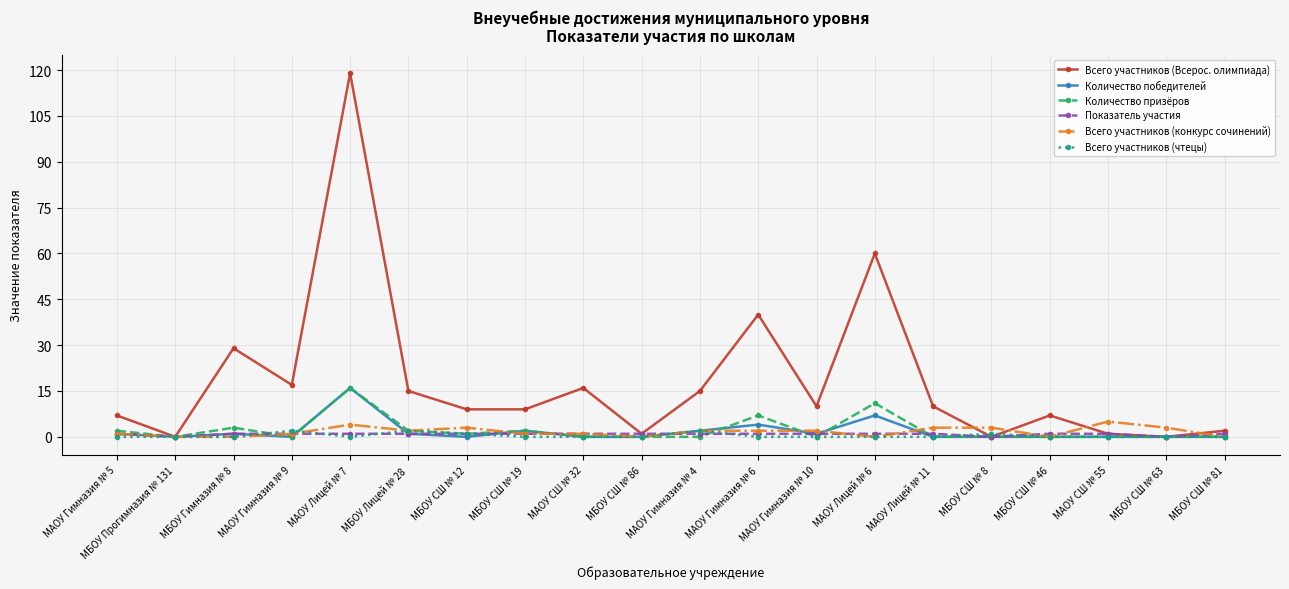

What is the label of the 5th point from the left?

МАОУ Лицей № 7